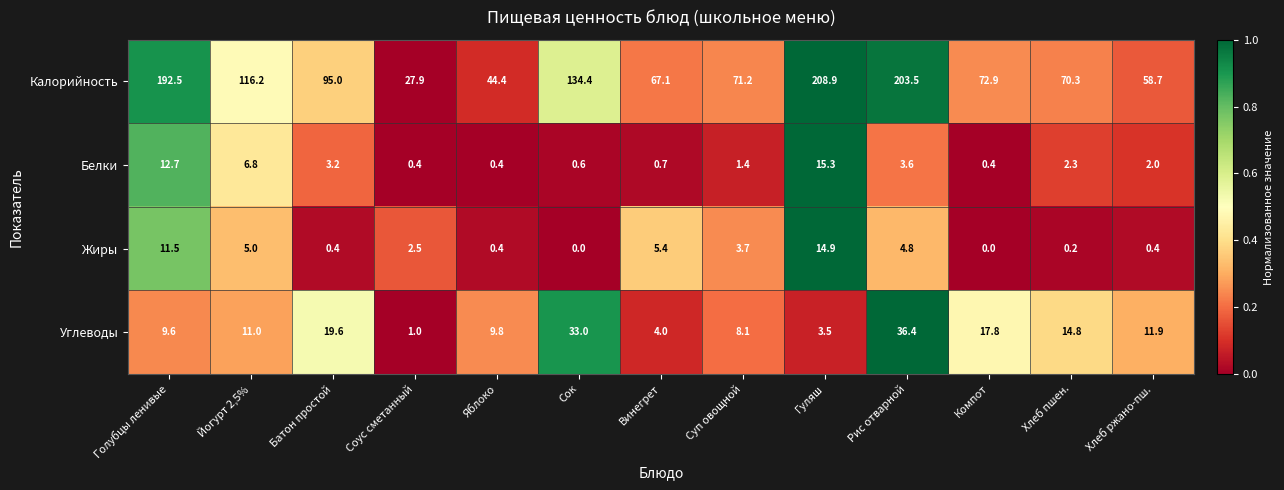

Rank the series by their maximum value, from lowest to highest.

Жиры, Белки, Углеводы, Калорийность